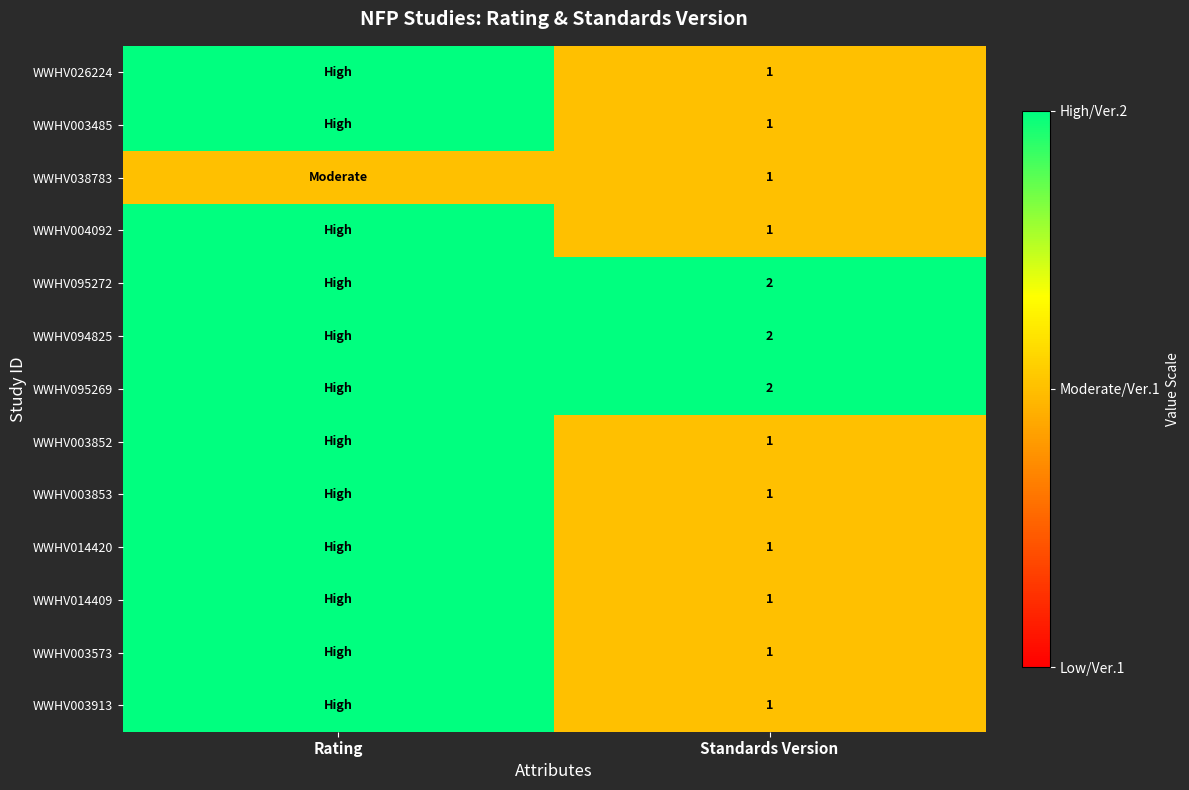

The value of WWHV014420 at Standards Version is 0. True or false?

False